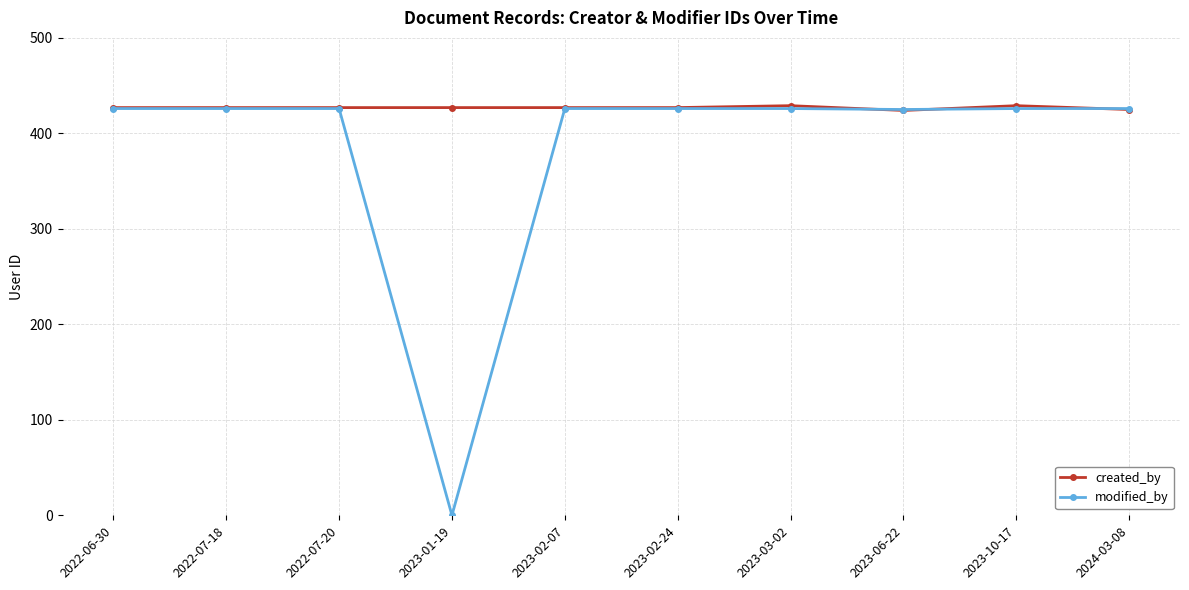

The modified_by series shows 172 at 2023-06-22. True or false?

False